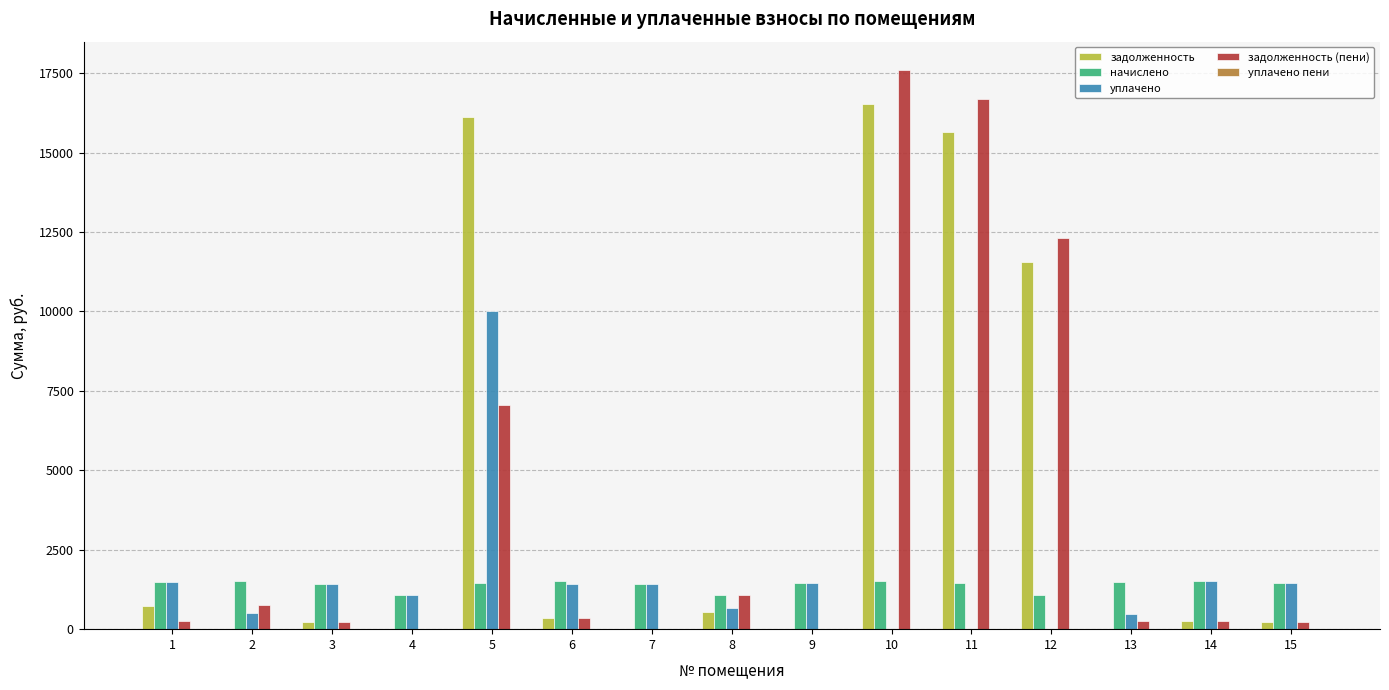

Between 5 and 7, which series saw the biggest shift?

задолженность